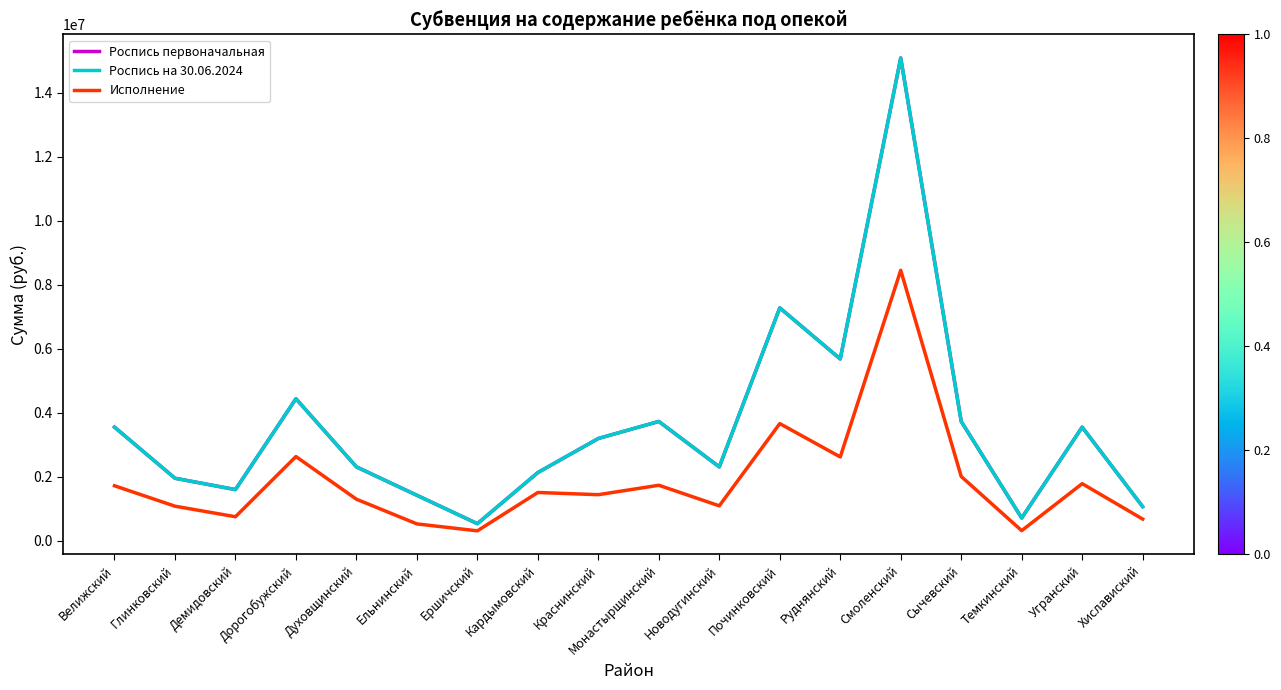

Does the chart have visible grid lines?

No